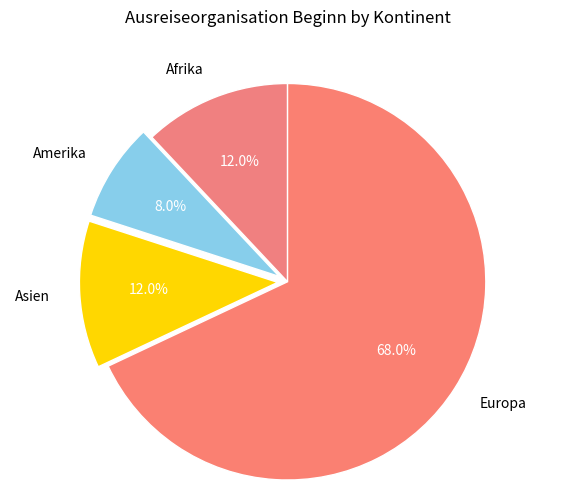

What is the total percentage of Europa and Afrika?

80.0%